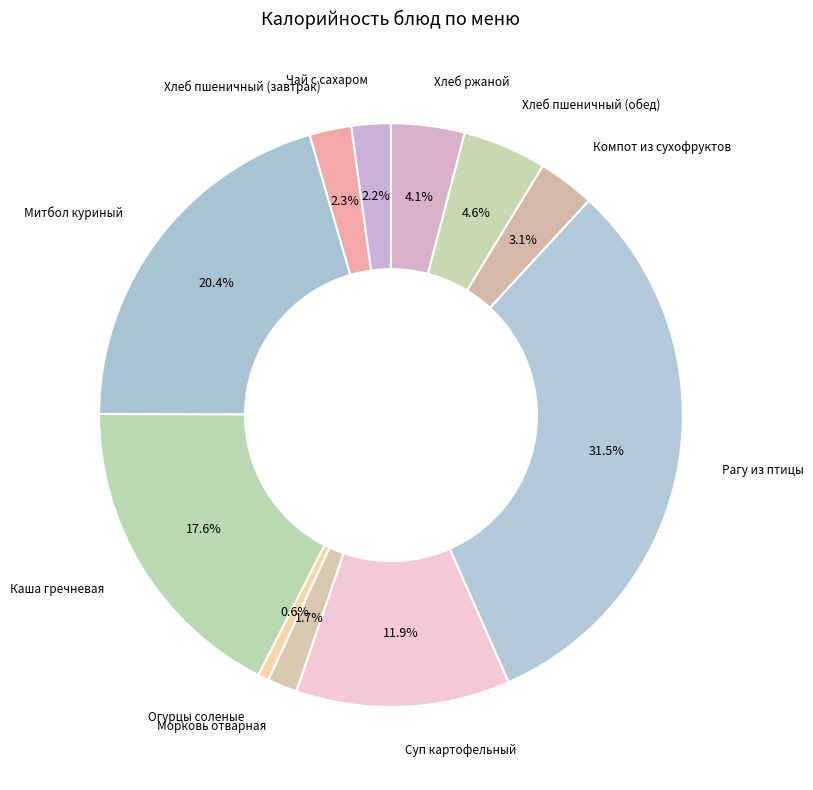

Count the number of slices in the pie.

11